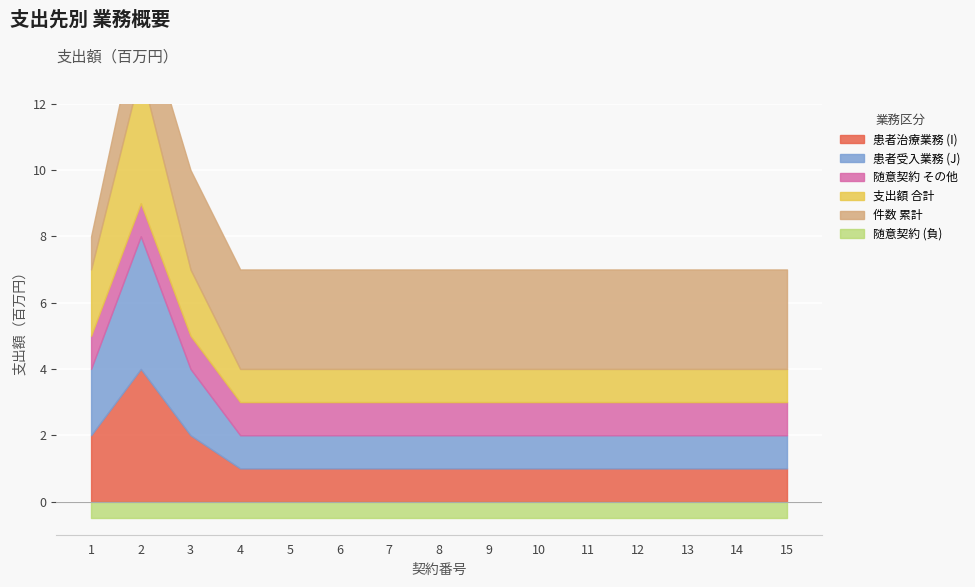

Between 12 and 13, which series saw the biggest shift?

患者治療業務 (I)